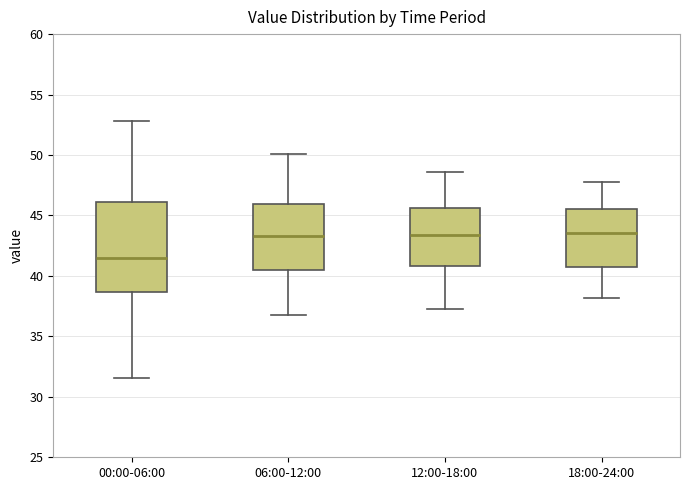

Reading left to right, transcribe this box plot: for each box, give where its median line is, the range the box spans, and where its two whiskers end, as read against the y-axis. The values are not printed on the chart, so give them approximately, as read against the axis.

00:00-06:00: median 41.5, box 38.5 to 46.0, whiskers 31.5 to 53.0
06:00-12:00: median 43.5, box 40.5 to 46.0, whiskers 37.0 to 50.0
12:00-18:00: median 43.5, box 41.0 to 45.5, whiskers 37.5 to 48.5
18:00-24:00: median 43.5, box 40.5 to 45.5, whiskers 38.0 to 48.0